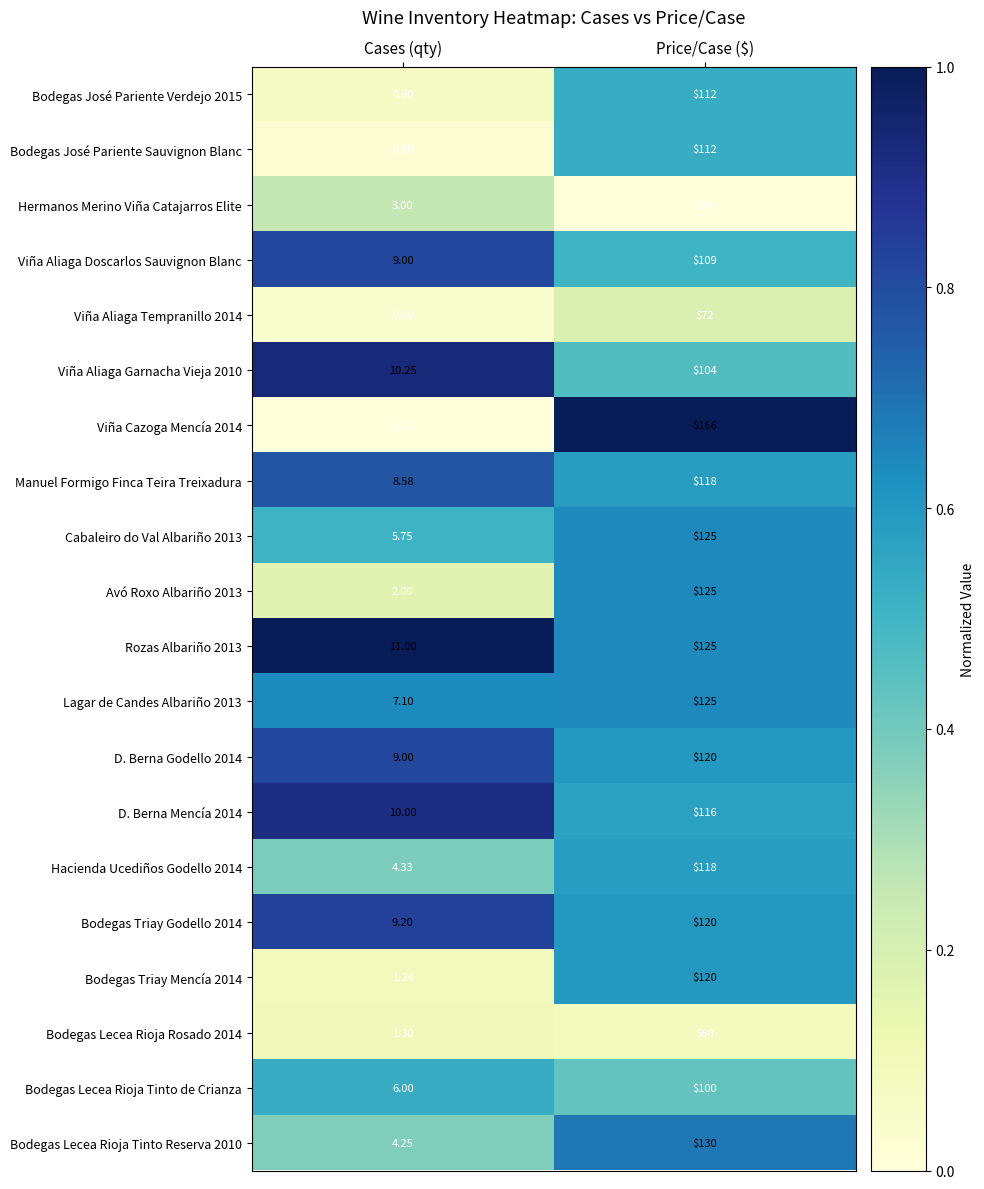

How many data points does each series have?

2